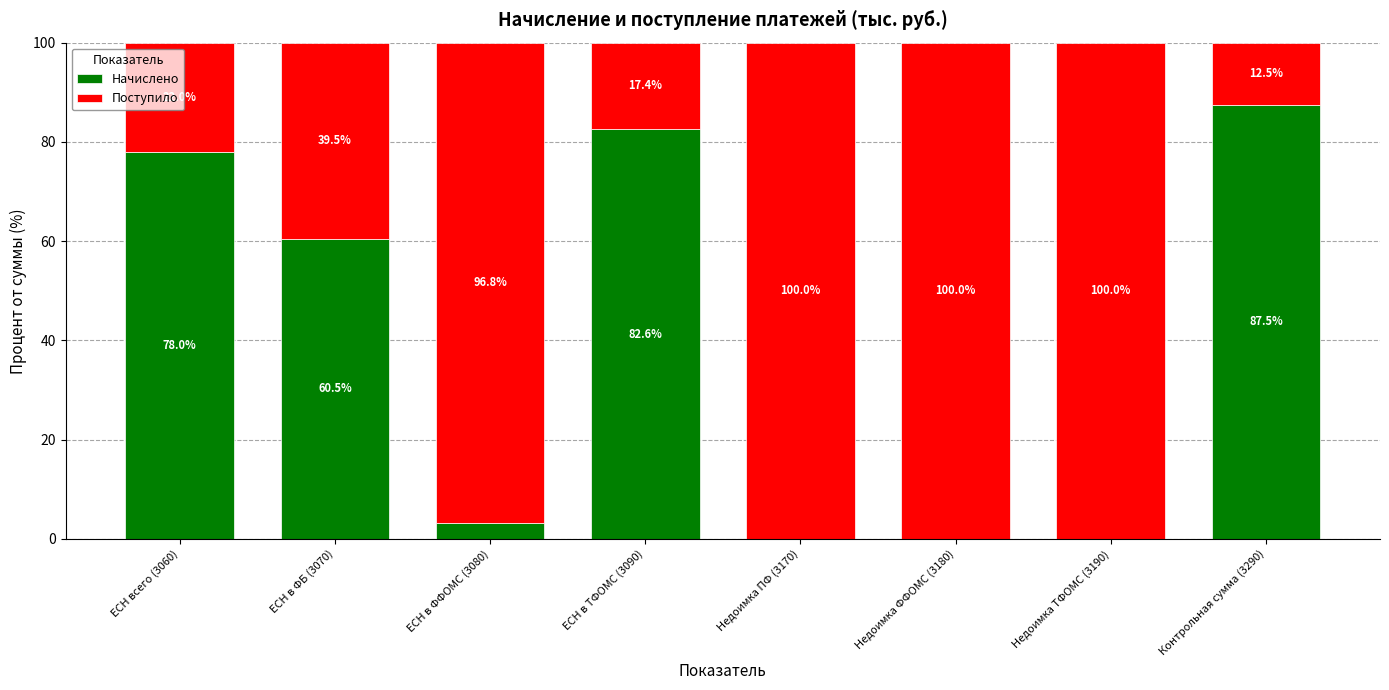

What is the sum of the Начислено values at ЕСН в ТФОМС (3090) and ЕСН в ФБ (3070)?

143.1